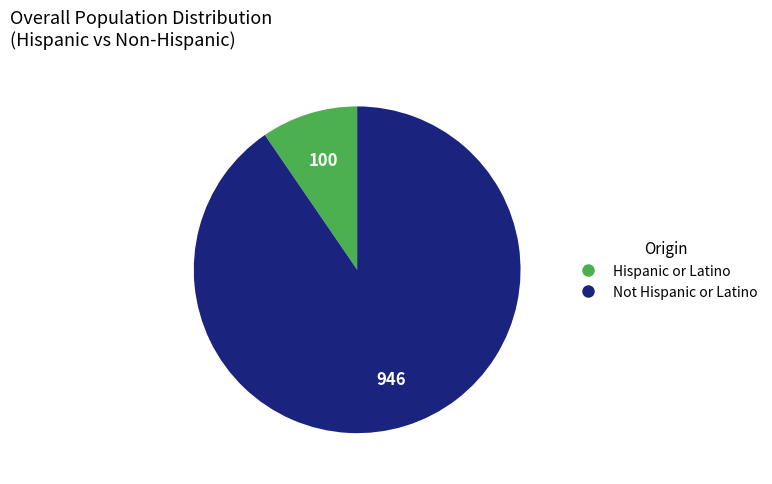

Do Not Hispanic or Latino and Hispanic or Latino together represent more than half of the pie?

Yes